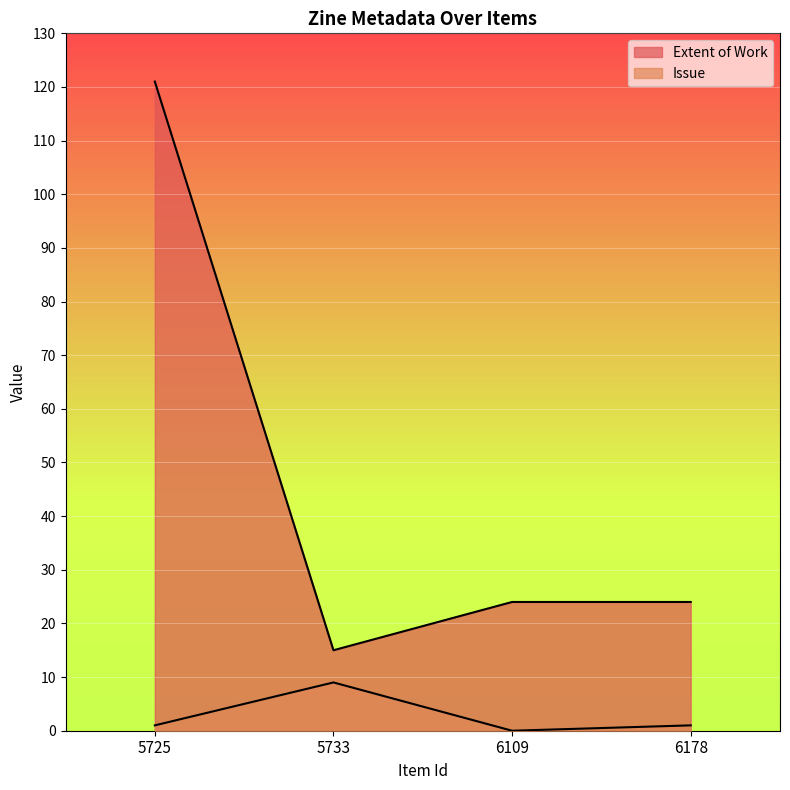

At which category is the sum across all series the highest?

5725